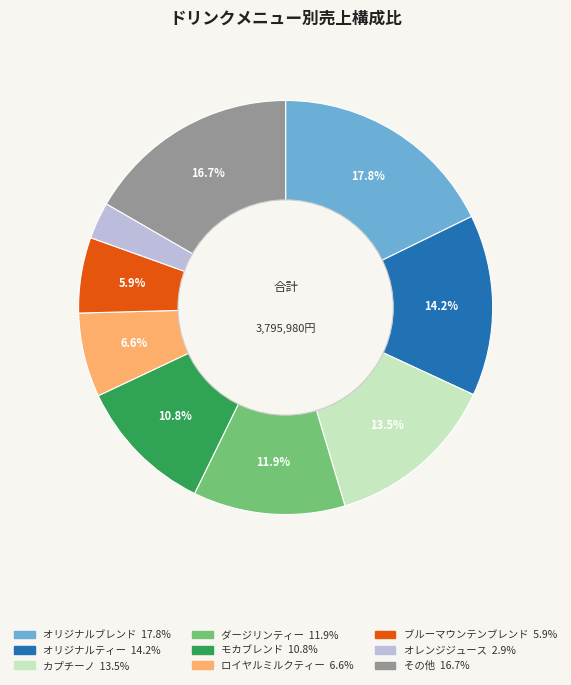

Is there a majority slice in this chart?

No